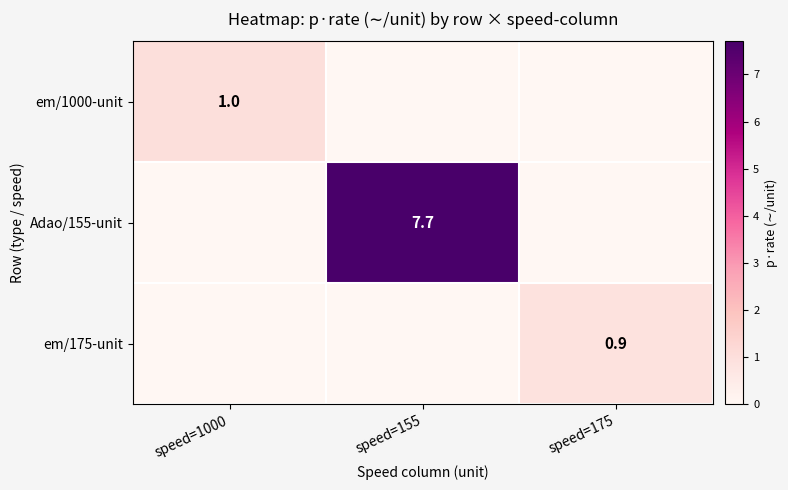

Is it true that em/1000-unit equals 1.0 at speed=1000?

True